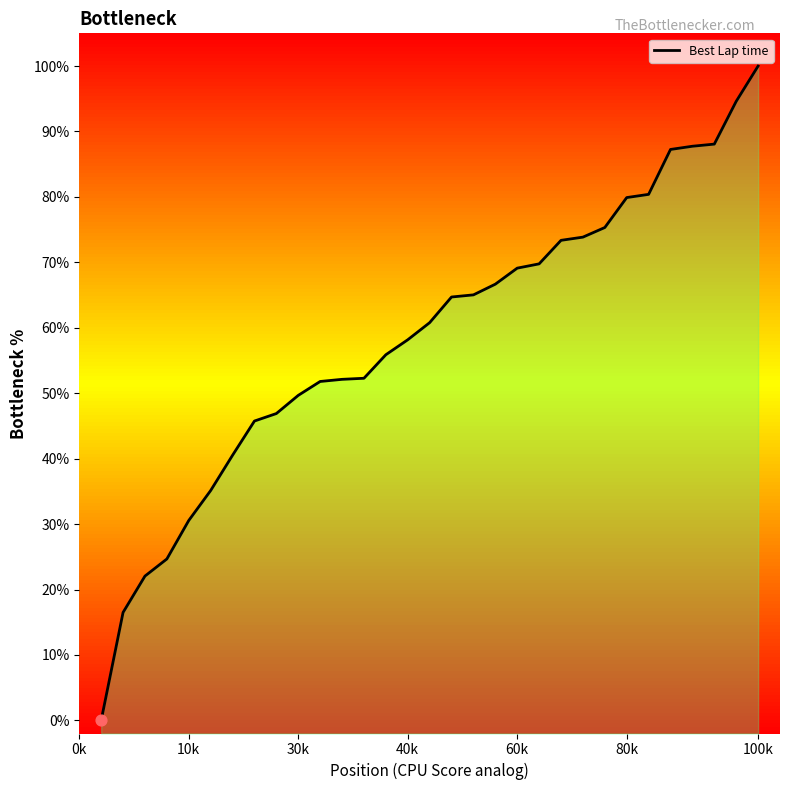

What is the change in value from 10k to 9?

+33.2